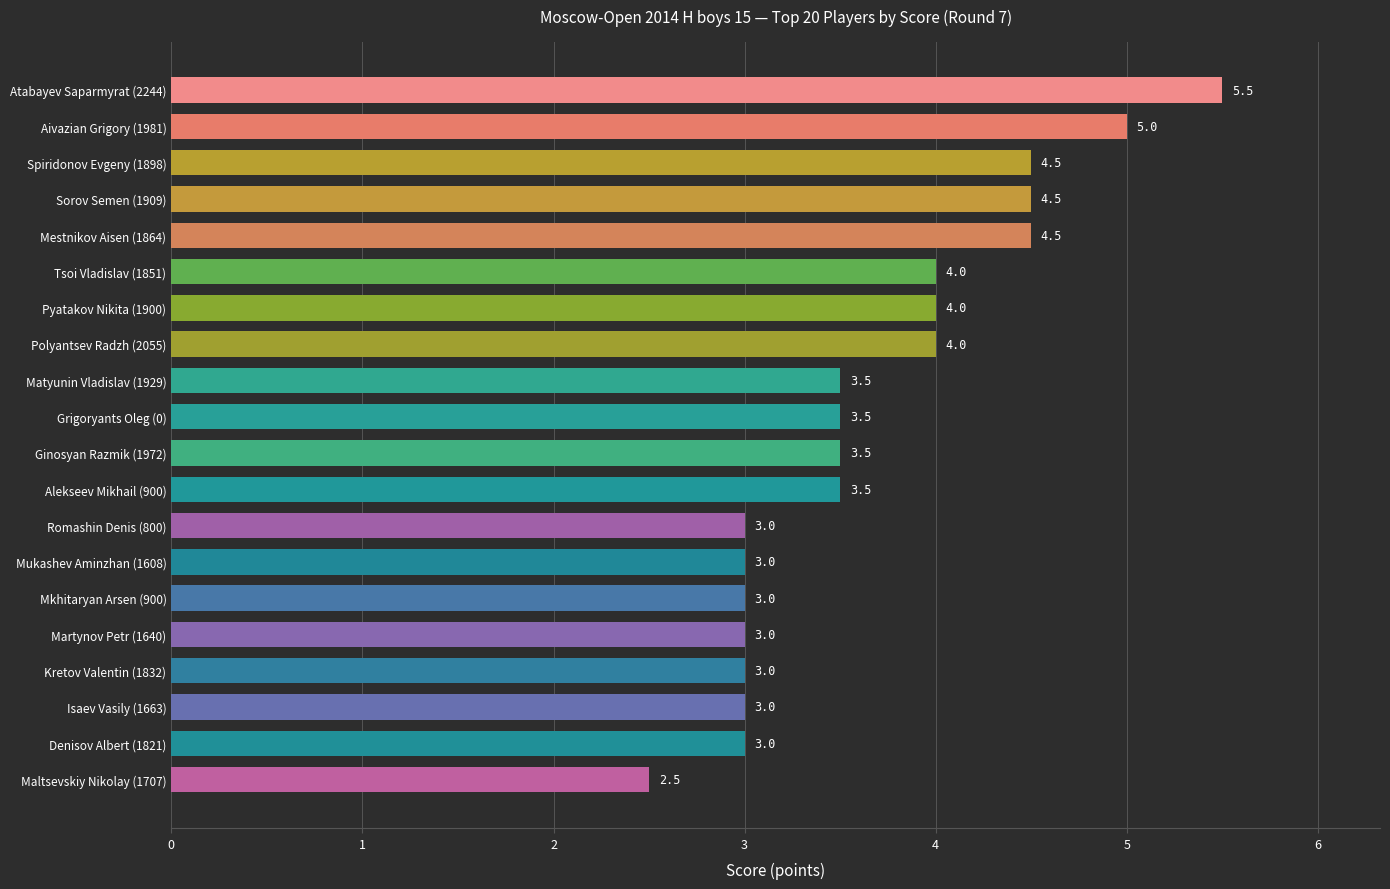

The chart shows a value of 3.0 at Denisov Albert (1821). True or false?

True